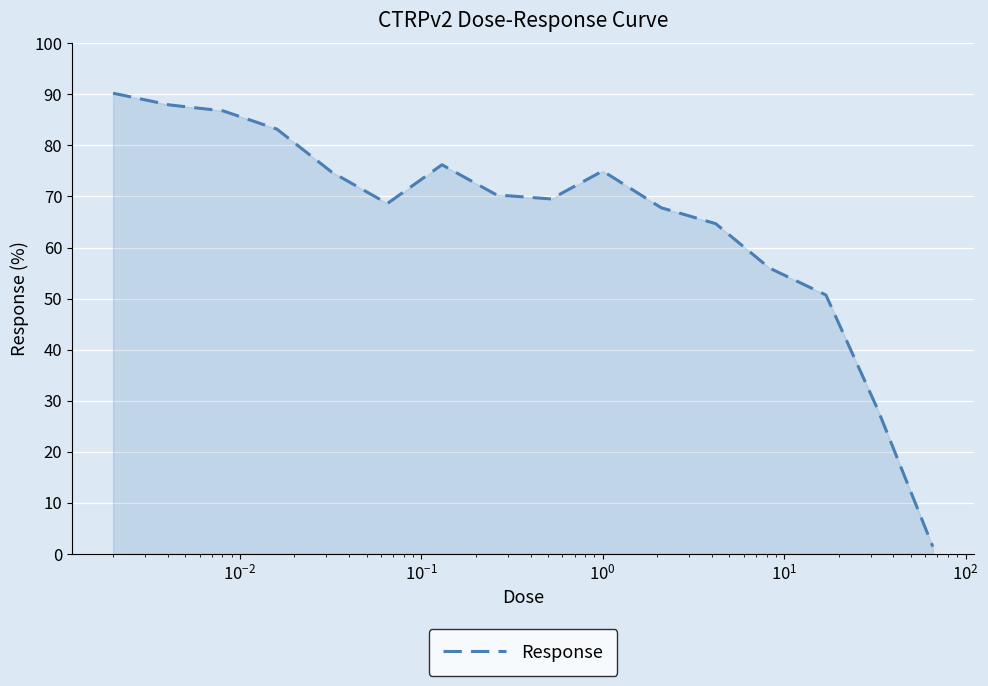

What is the difference between the maximum and minimum values?

88.8